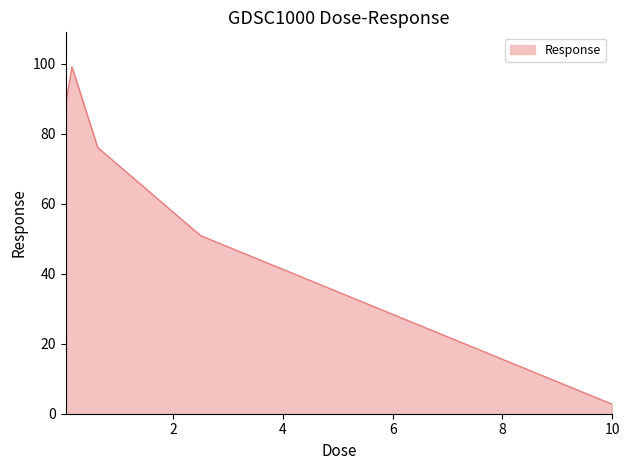

True or false: there are more than 0 points higher than both neighbors.

True